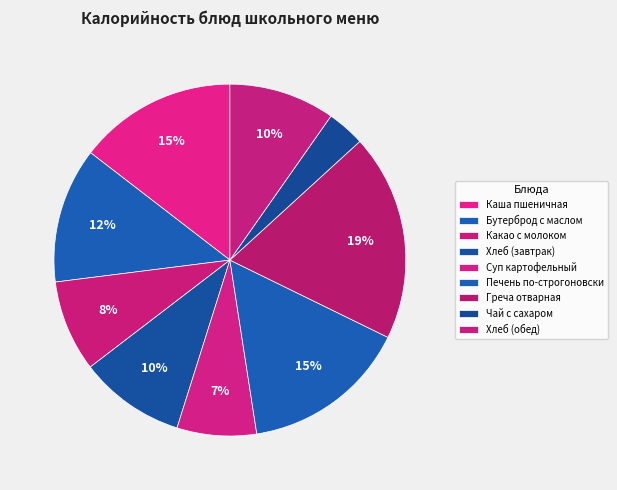

Count the number of slices in the pie.

9